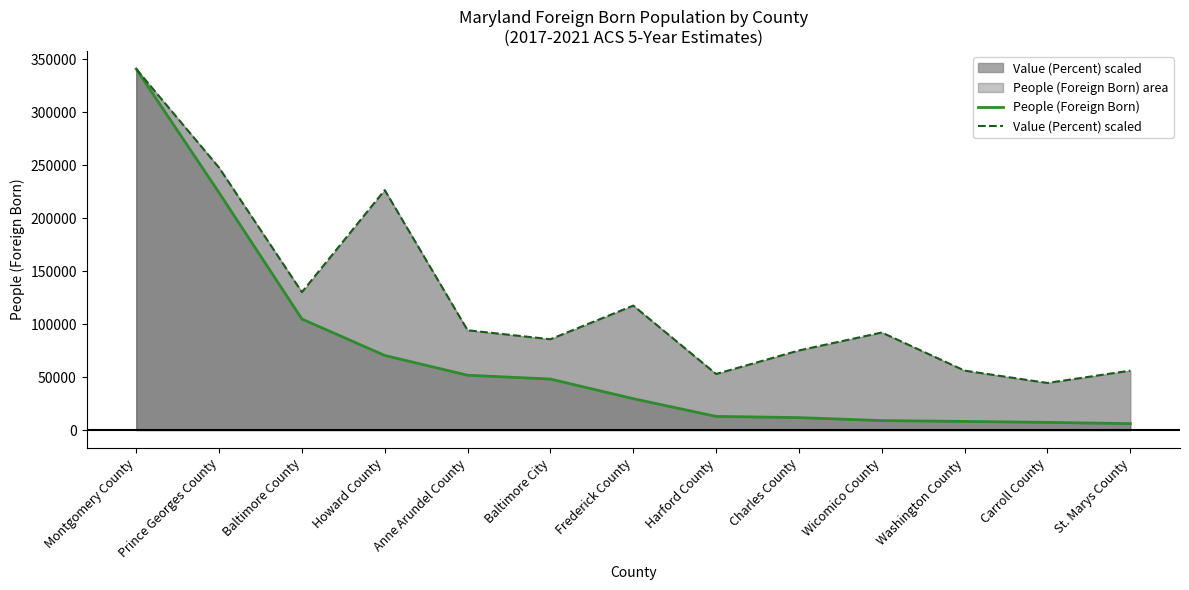

What position from the left is St. Marys County?

13